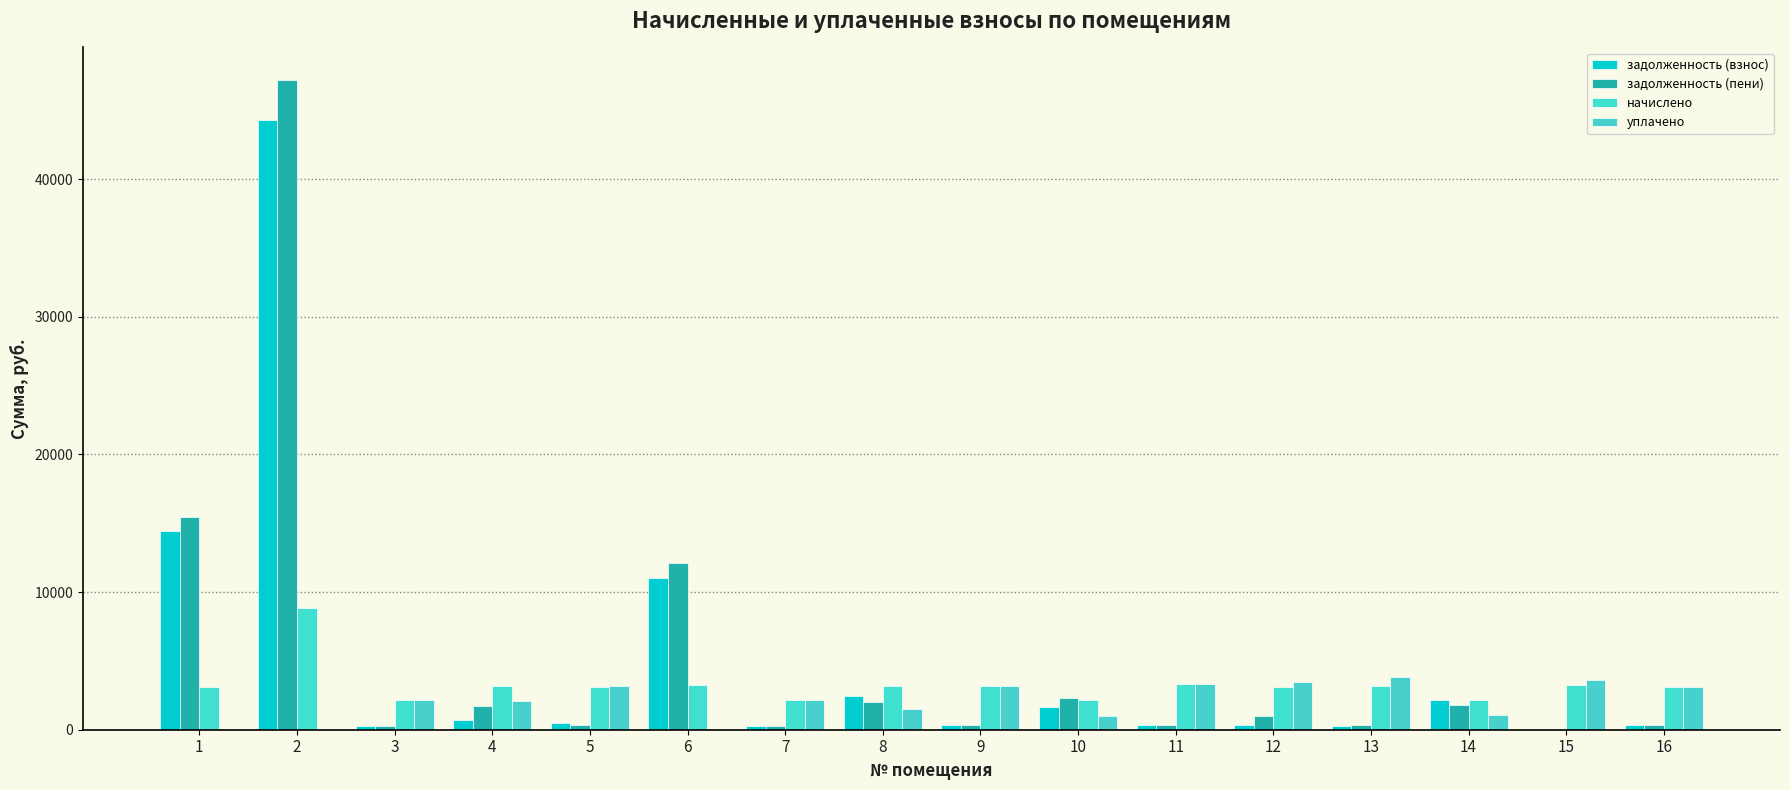

Are the bars horizontal?

No